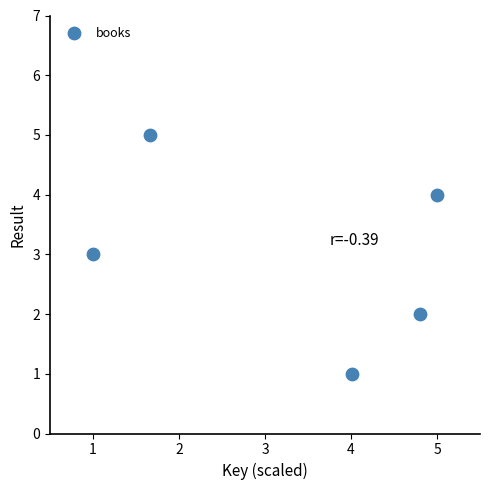

What is the average Y value?

3